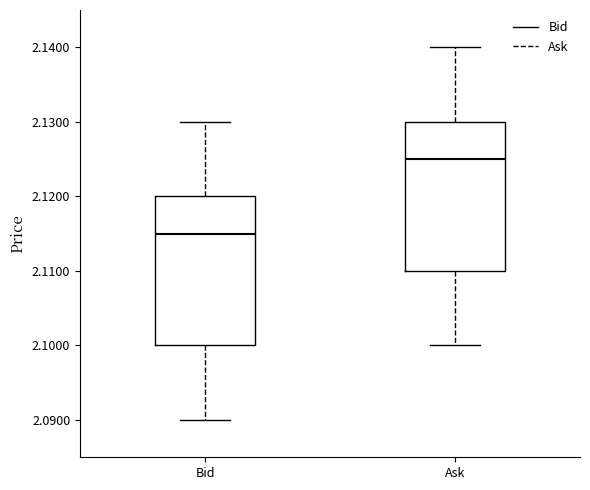

Which box has the highest median line?

Ask